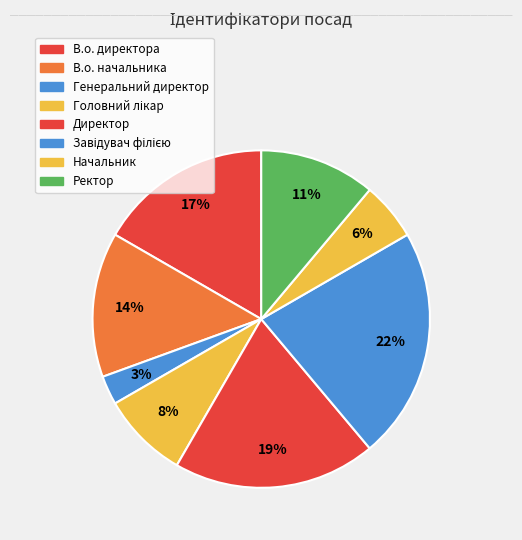

Which slice is the smallest?

Генеральний директор